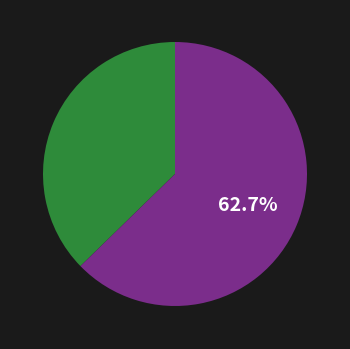

Is there a majority slice in this chart?

Yes